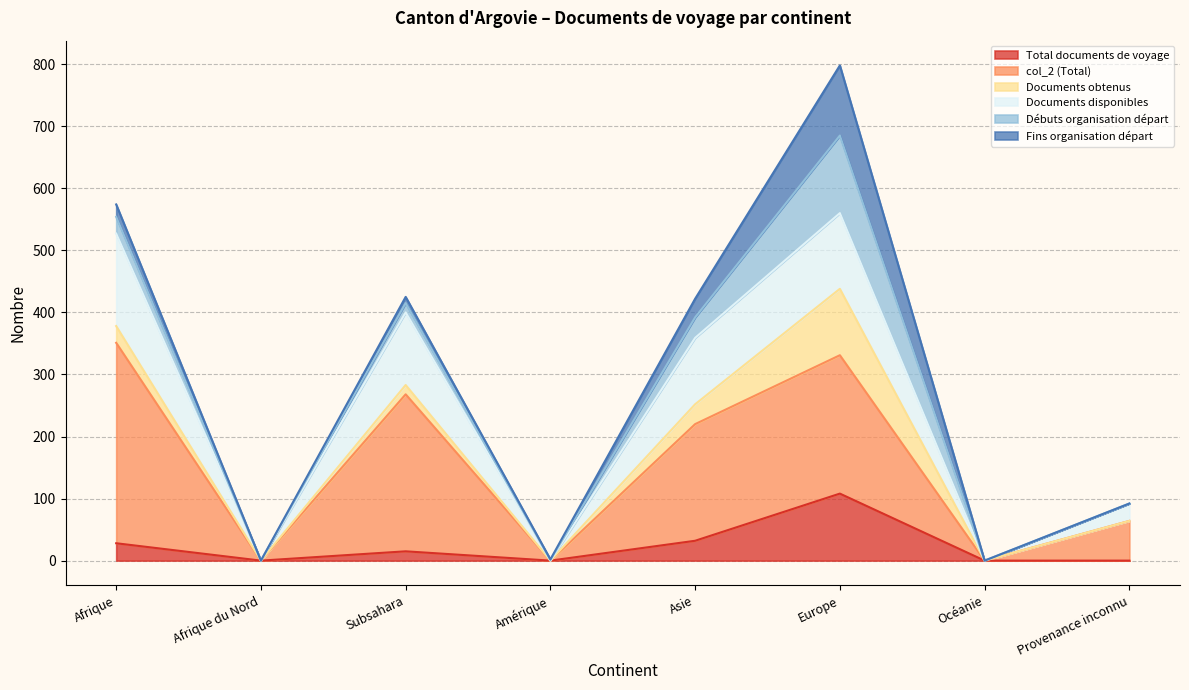

True or false: Total documents de voyage and col_2 (Total) intersect in this chart.

False